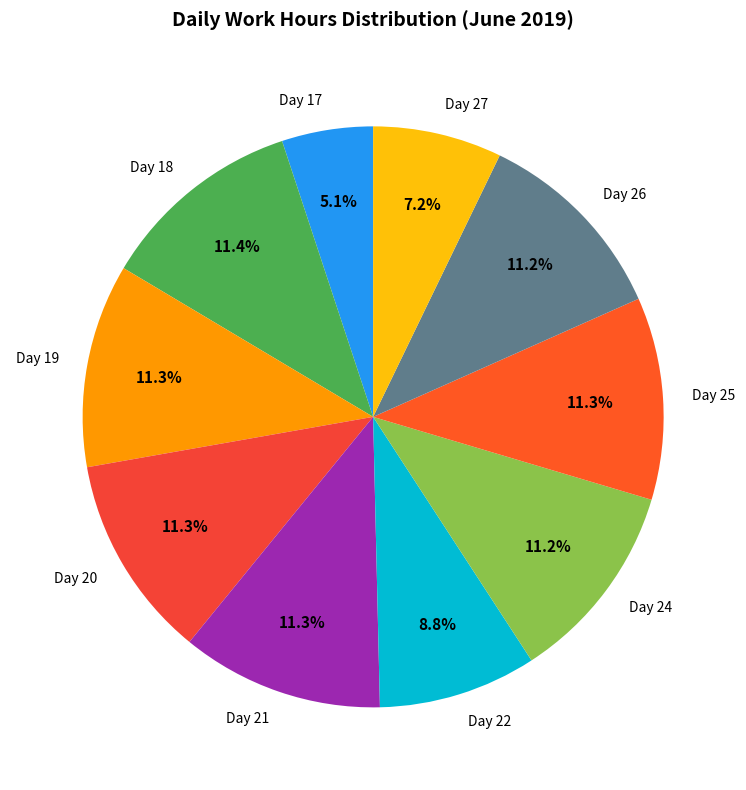

Is Day 27 the majority of the pie?

No